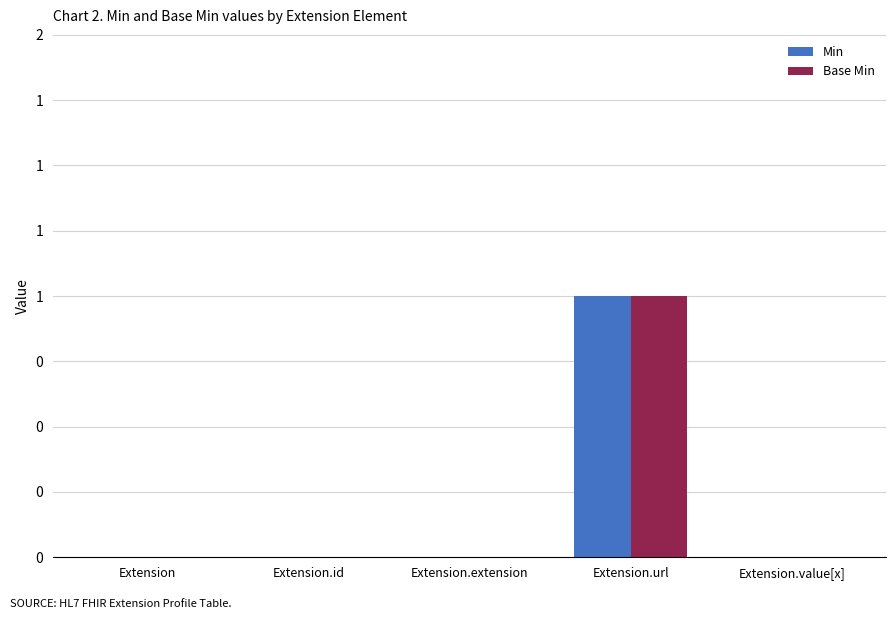

Are the bars horizontal?

No